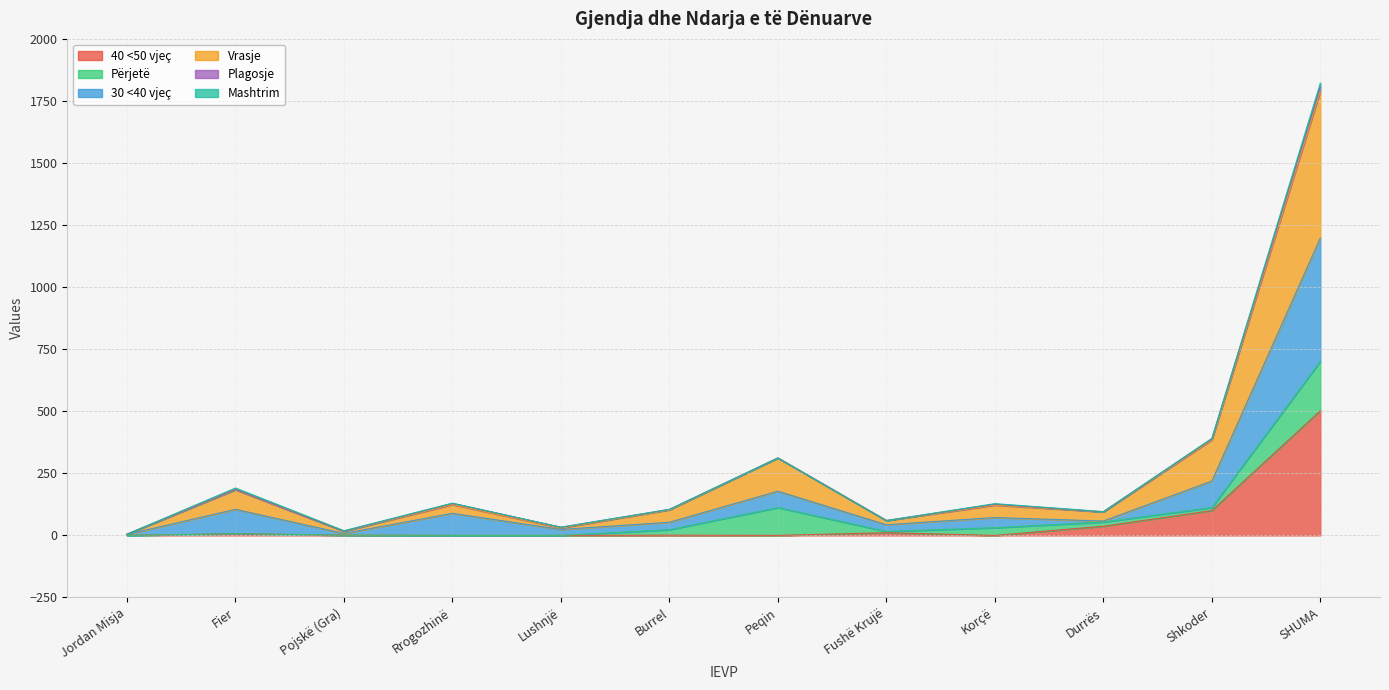

Which category has the highest value in the 40 <50 vjeç series?

SHUMA